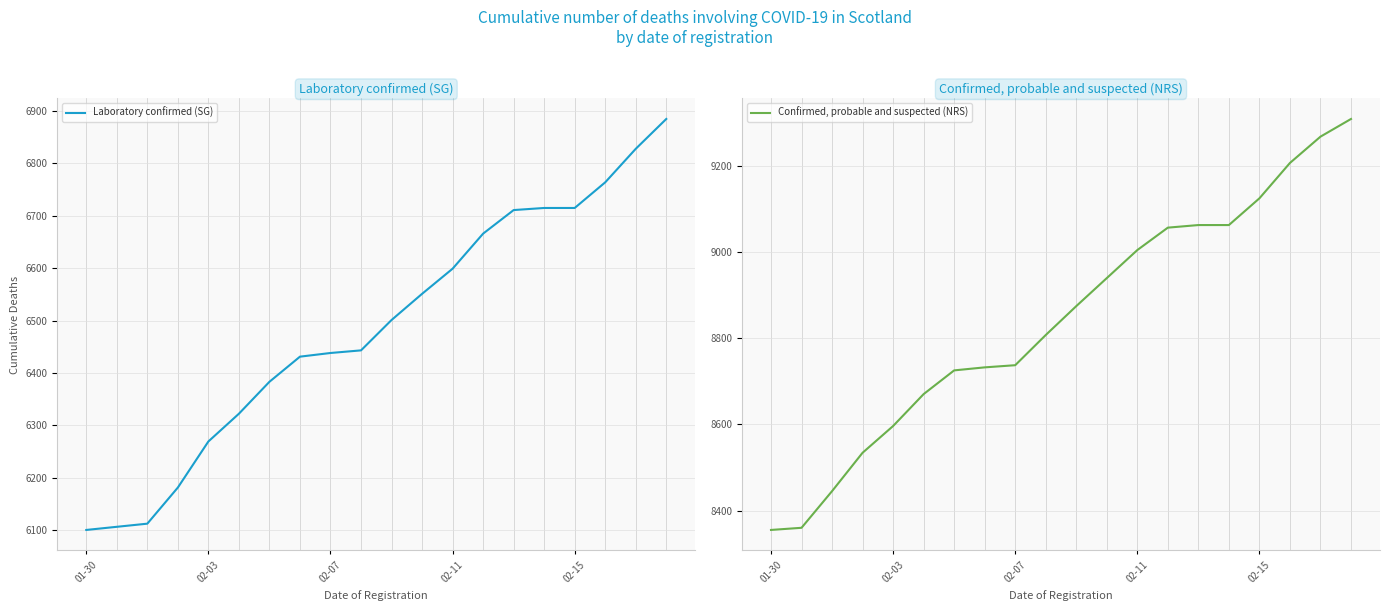

How many lines are shown in the chart?

2